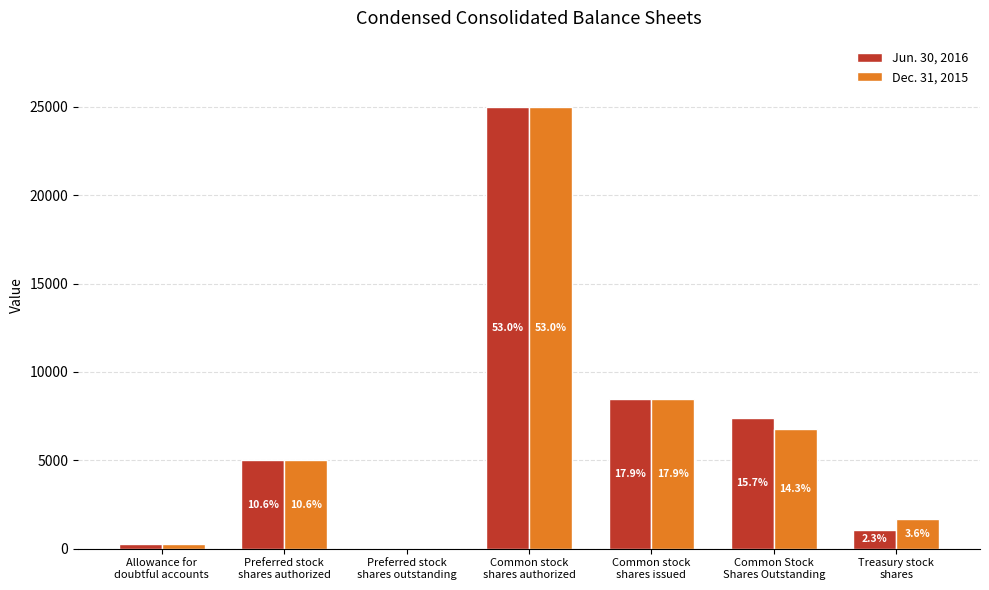

What is the label of the 5th bar from the left?

Common stock
shares issued